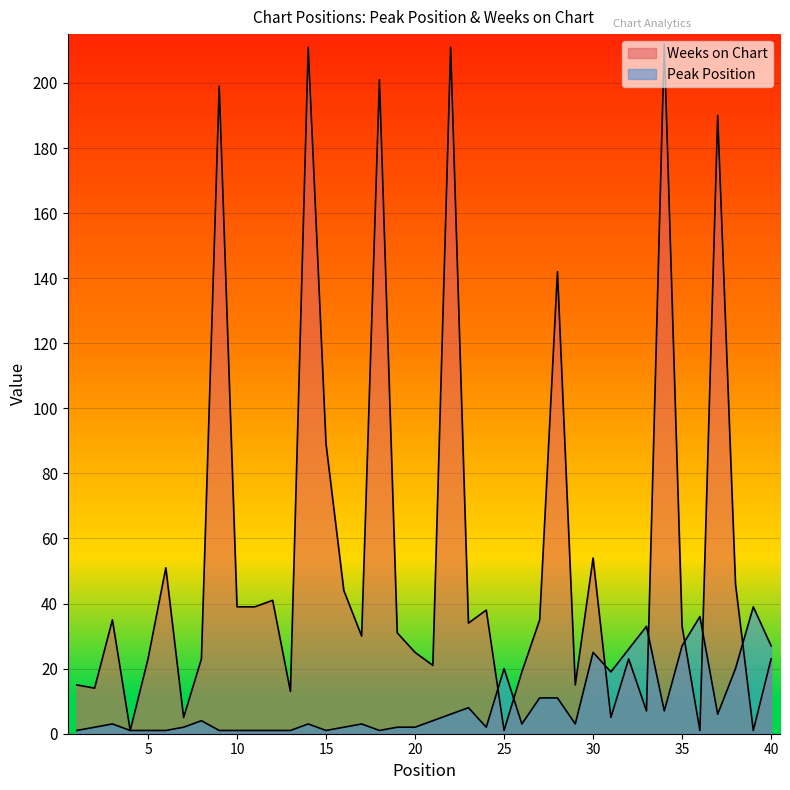

Between 13 and 28, which is larger?

28